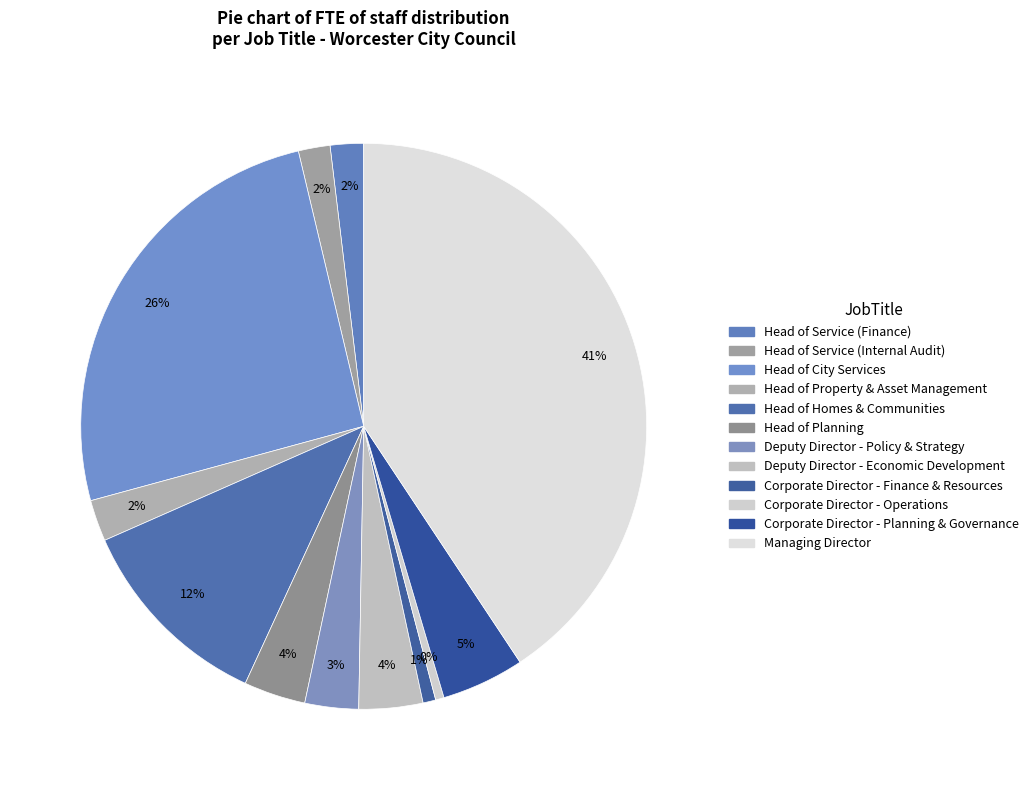

To the nearest percent, what is the difference between the largest and smallest slice percentages?

40%